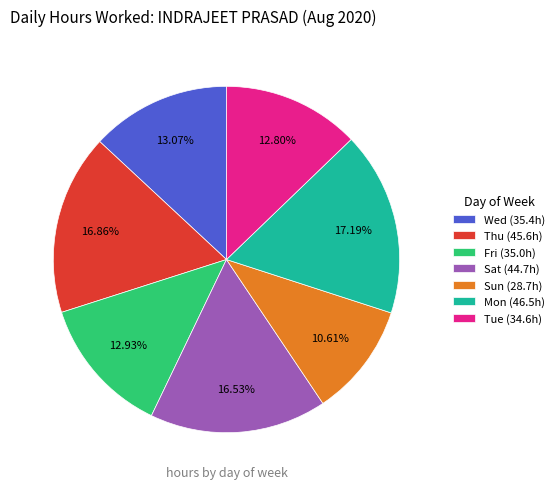

Is there a majority slice in this chart?

No